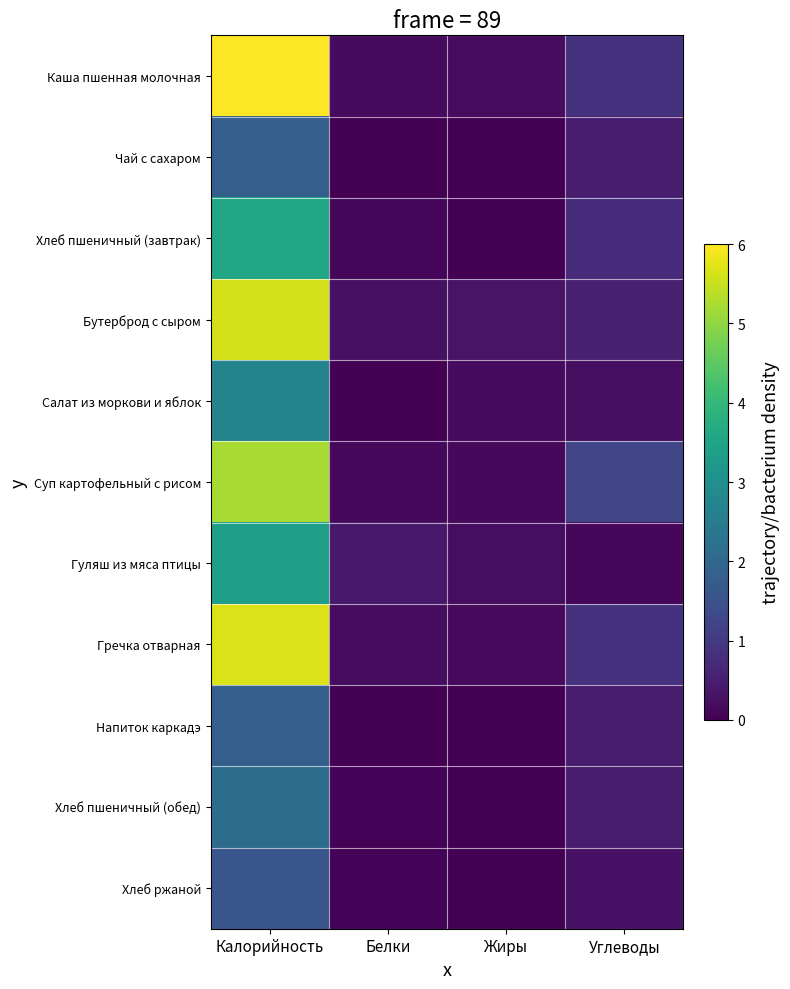

Reading left to right, list all the values displayed in this chart.

Каша пшенная молочная: Калорийность=6.0	Белки=0.2	Жиры=0.2	Углеводы=0.9
Чай с сахаром: Калорийность=1.8	Белки=0.0	Жиры=0.0	Углеводы=0.5
Хлеб пшеничный (завтрак): Калорийность=3.6	Белки=0.1	Жиры=0.0	Углеводы=0.7
Бутерброд с сыром: Калорийность=5.6	Белки=0.3	Жиры=0.3	Углеводы=0.5
Салат из моркови и яблок: Калорийность=2.7	Белки=0.0	Жиры=0.2	Углеводы=0.2
Суп картофельный с рисом: Калорийность=5.2	Белки=0.1	Жиры=0.1	Углеводы=1.2
Гуляш из мяса птицы: Калорийность=3.3	Белки=0.4	Жиры=0.2	Углеводы=0.1
Гречка отварная: Калорийность=5.7	Белки=0.2	Жиры=0.2	Углеводы=0.9
Напиток каркадэ: Калорийность=1.8	Белки=0.0	Жиры=0.0	Углеводы=0.5
Хлеб пшеничный (обед): Калорийность=2.1	Белки=0.1	Жиры=0.0	Углеводы=0.4
Хлеб ржаной: Калорийность=1.6	Белки=0.1	Жиры=0.0	Углеводы=0.3